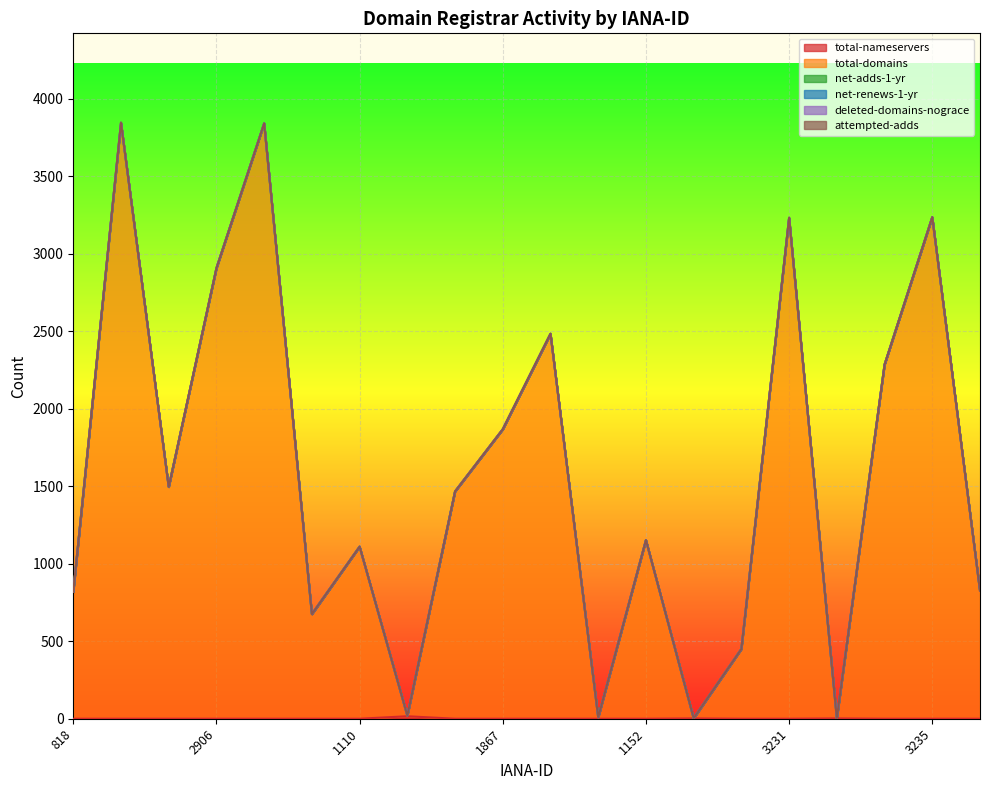

Which series changed the most between 2906 and 625?

total-domains